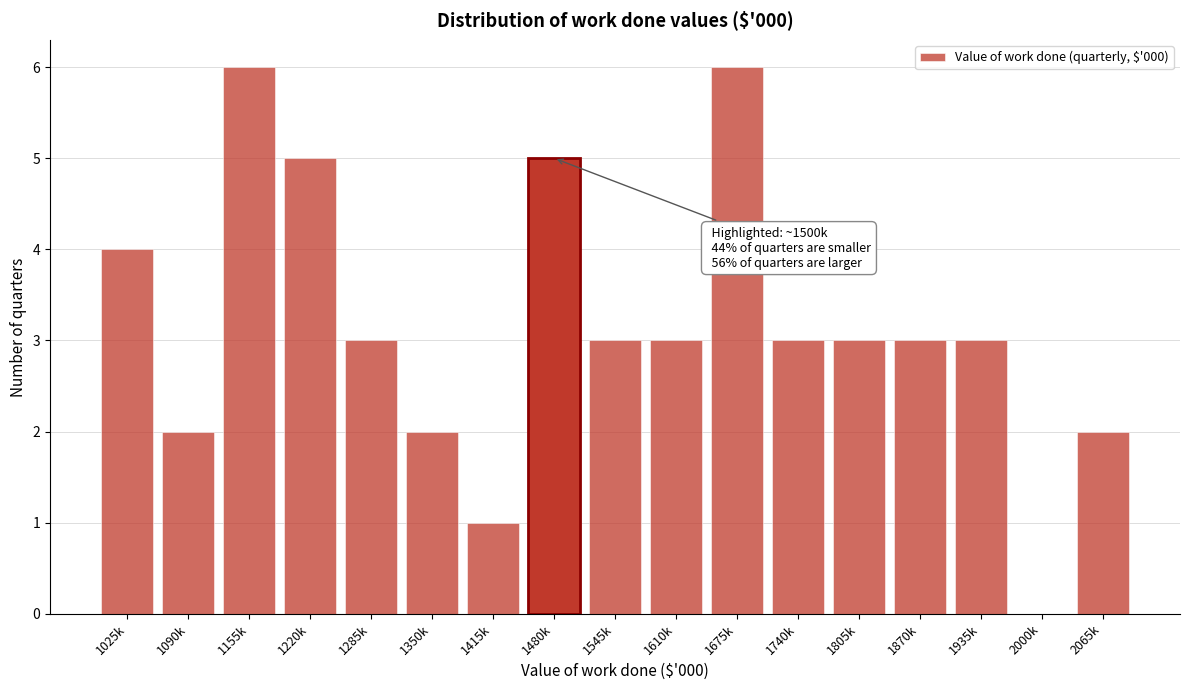

Reading left to right, list all the values displayed in this chart.

1025k=4	1090k=2	1155k=6	1220k=5	1285k=3	1350k=2	1415k=1	1480k=5	1545k=3	1610k=3	1675k=6	1740k=3	1805k=3	1870k=3	1935k=3	2000k=0	2065k=2